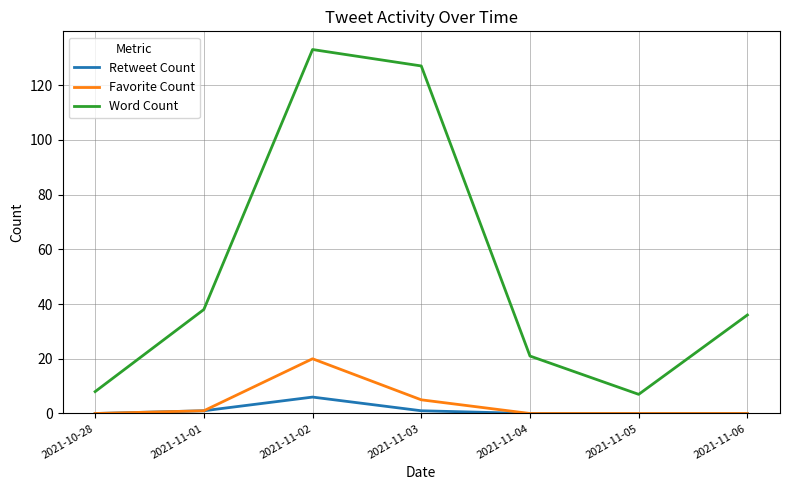

What are all the series names shown in the legend?

Retweet Count, Favorite Count, Word Count